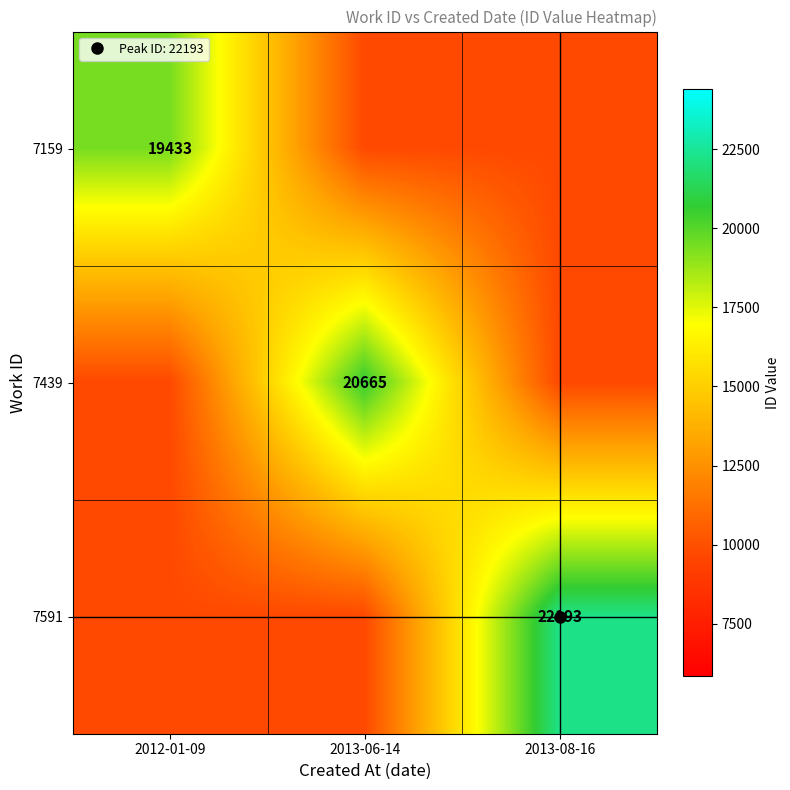

Is the value of 7439 at 2012-01-09 greater than the value of 7159 at 2012-01-09?

No